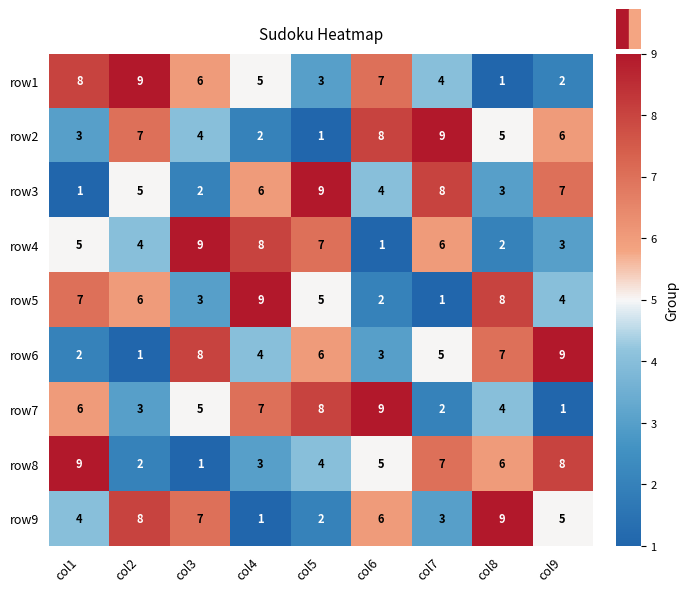

What is the difference between the highest and lowest values at col5?

8